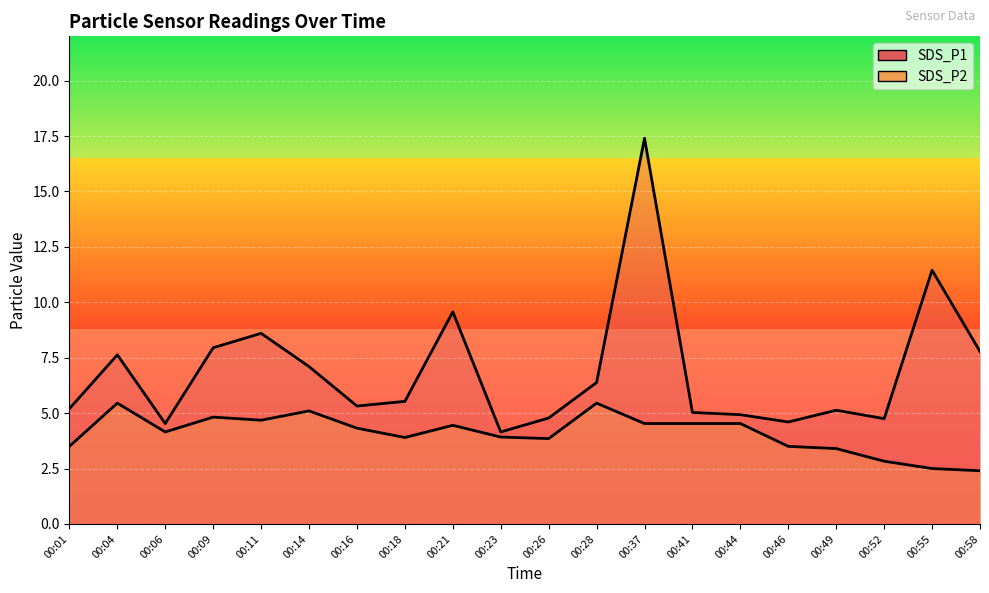

What is the value of the SDS_P1 point at the 3rd from the left?

4.5